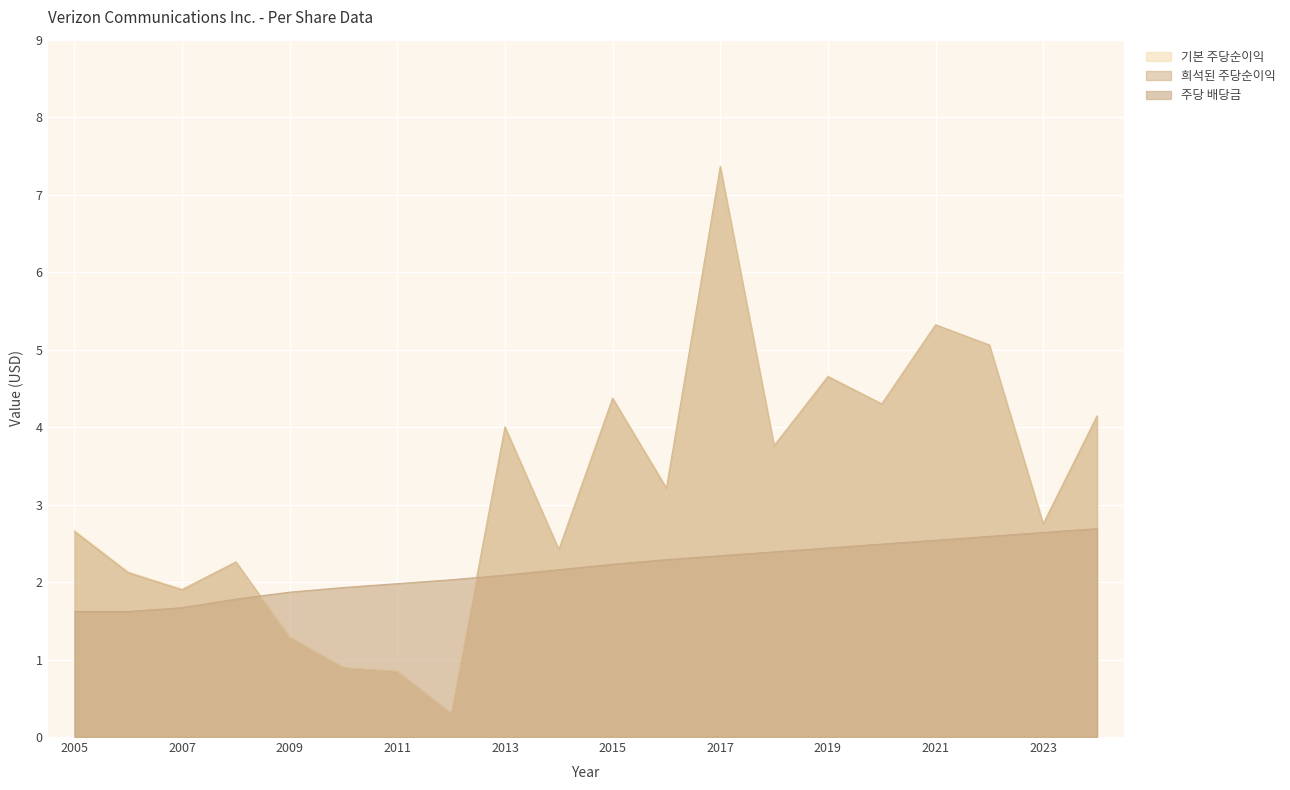

What value does the 희석된 주당순이익 series have at 2015?

4.4